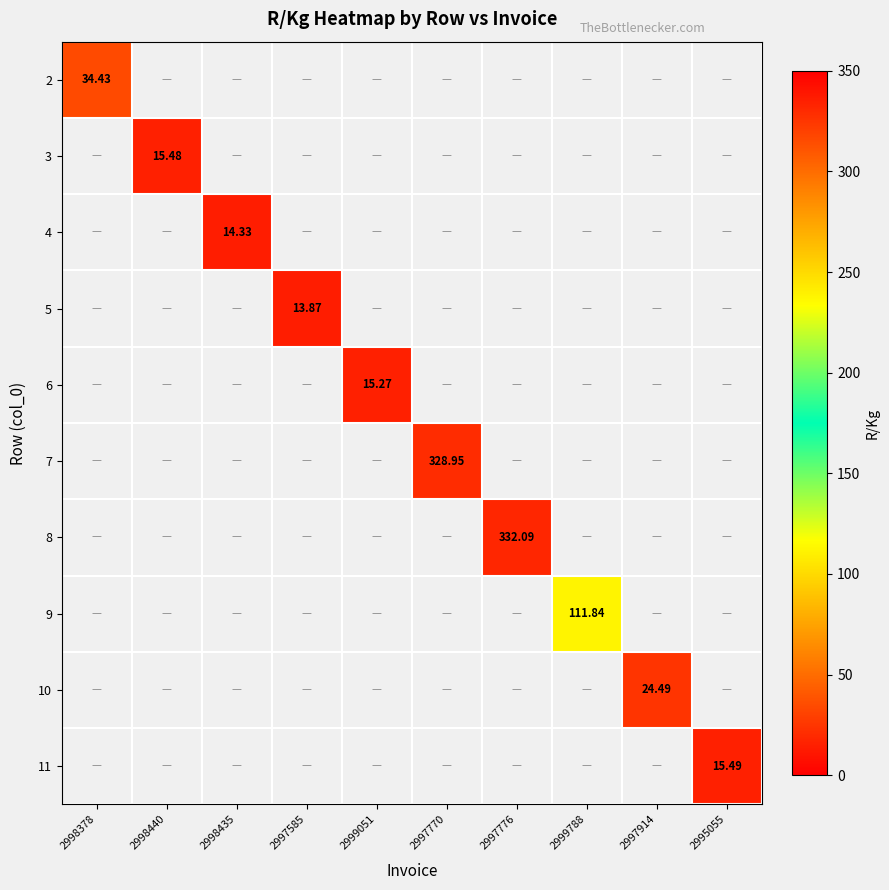

How many categories are shown in the chart?

10